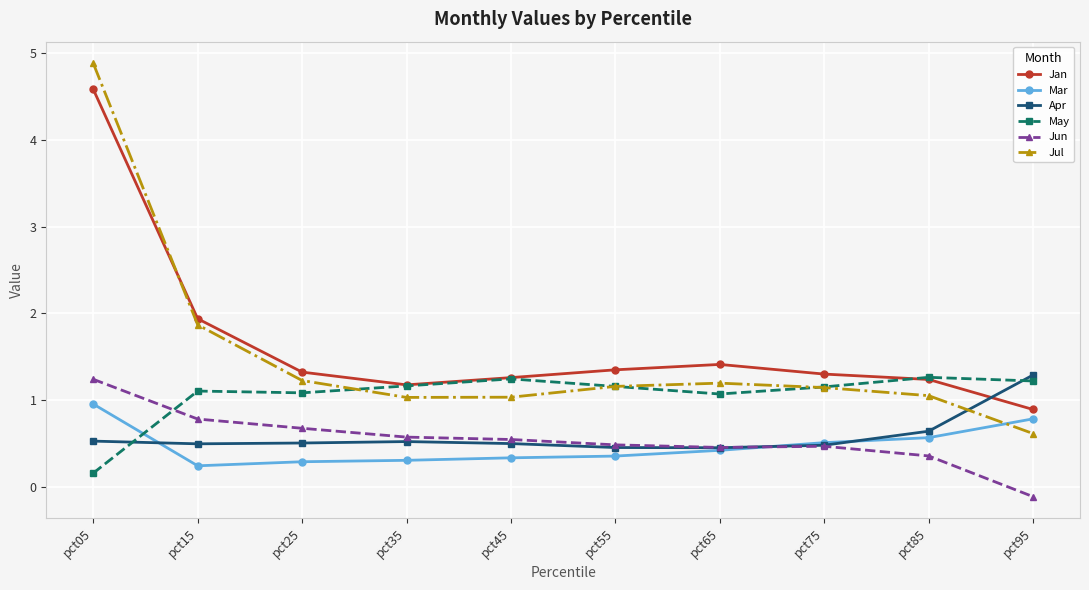

After their last crossing, which series has the higher values: May or Jan?

May